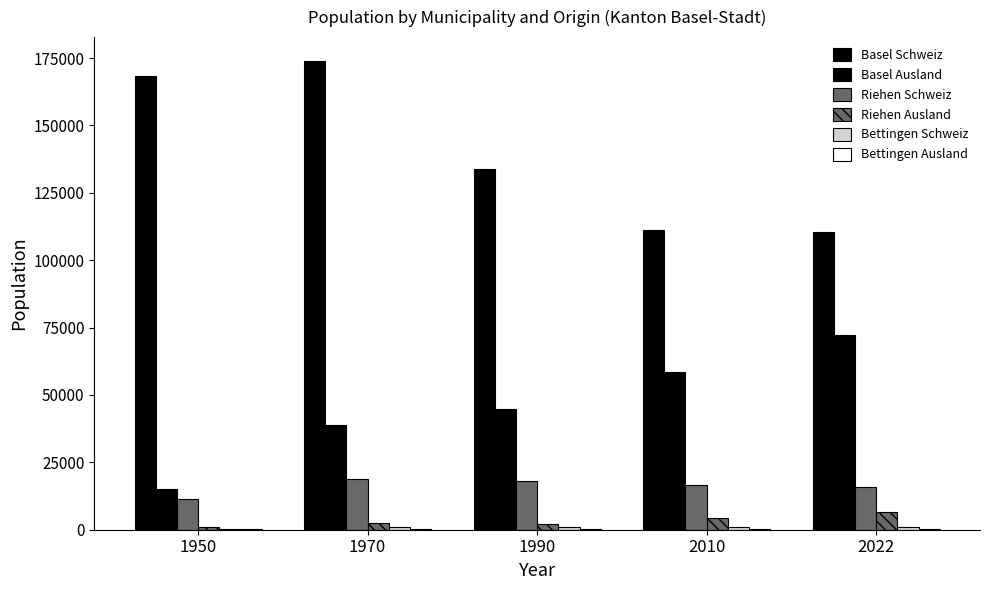

What is the total value across all series at 1950?

196498